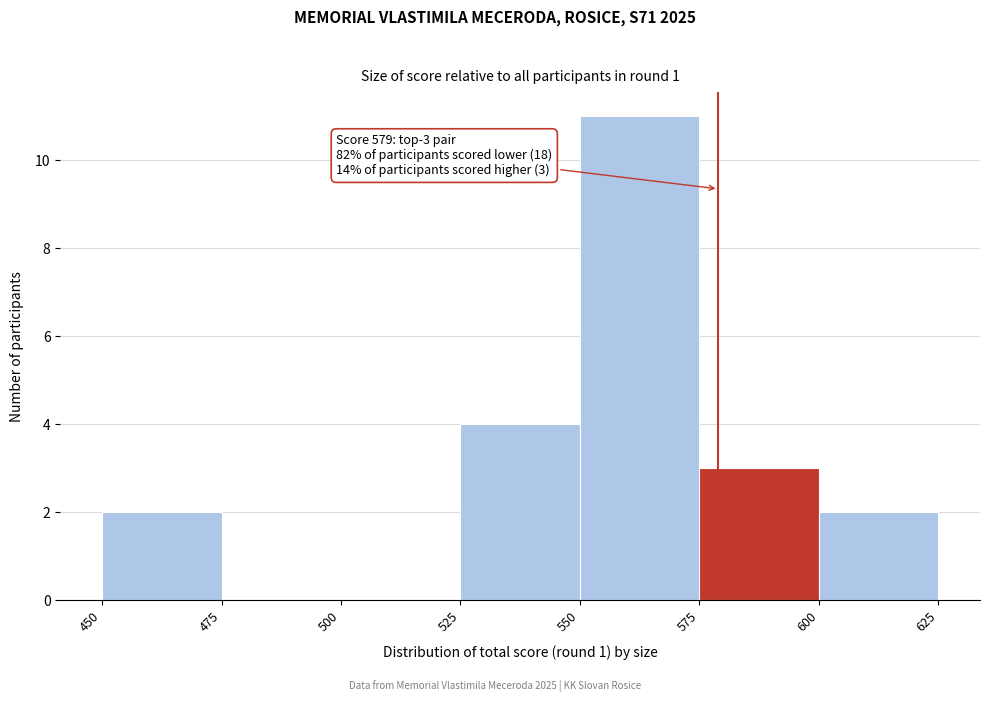

Over which range of the x-axis is the bar tallest?

550 to 575